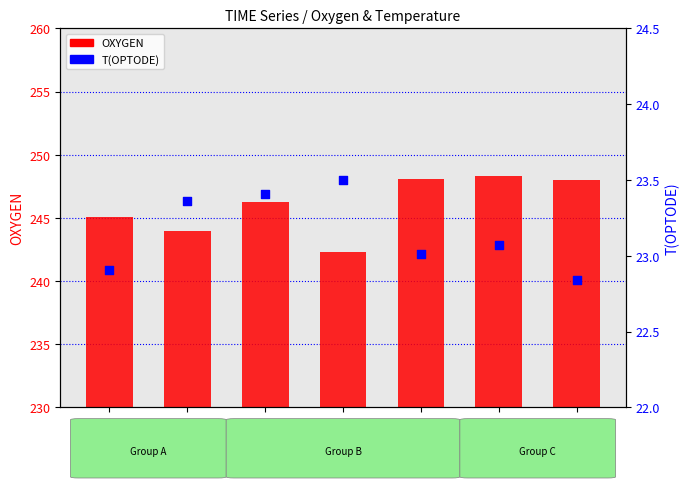

Which series contains the highest Y value?

OXYGEN